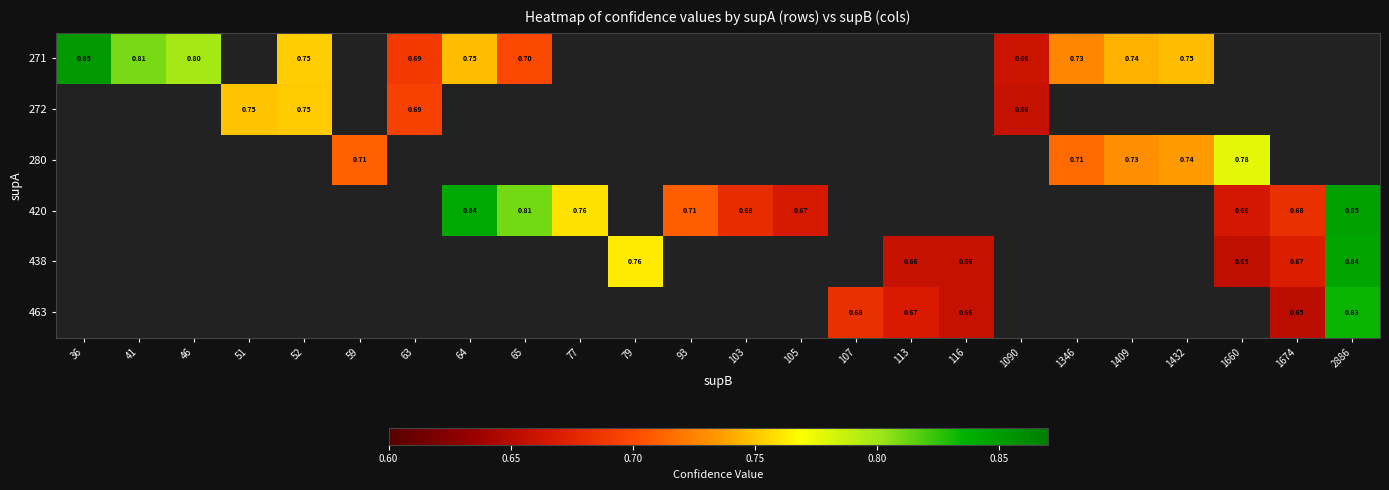

List the series in order of their overall mean, highest first.

271, 272, 280, 420, 438, 463